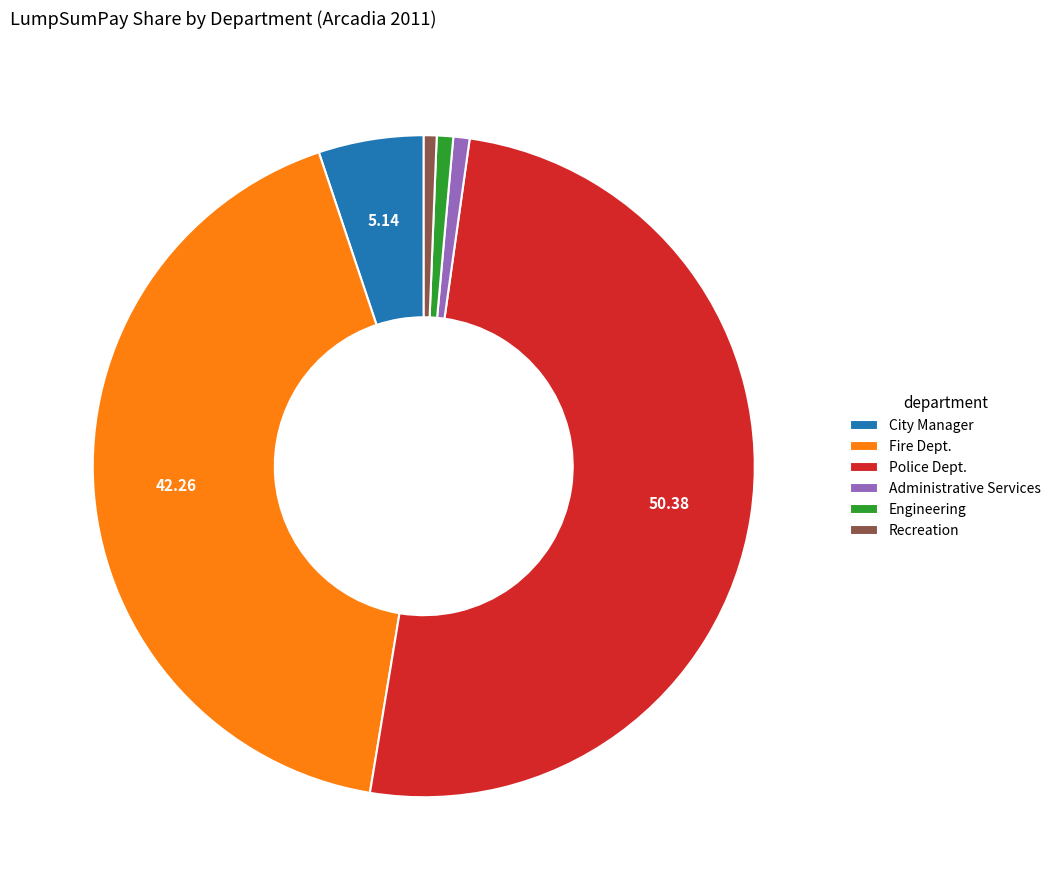

What is the largest slice in the pie chart?

Police Dept.